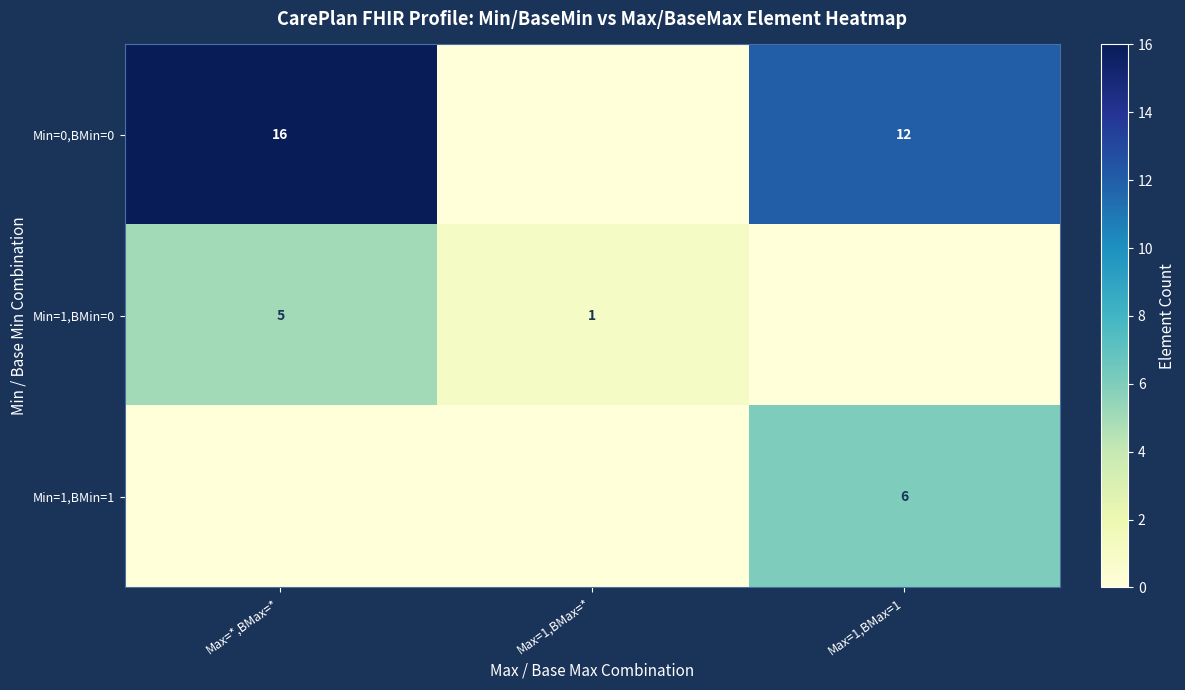

Count the number of data series in this chart.

3